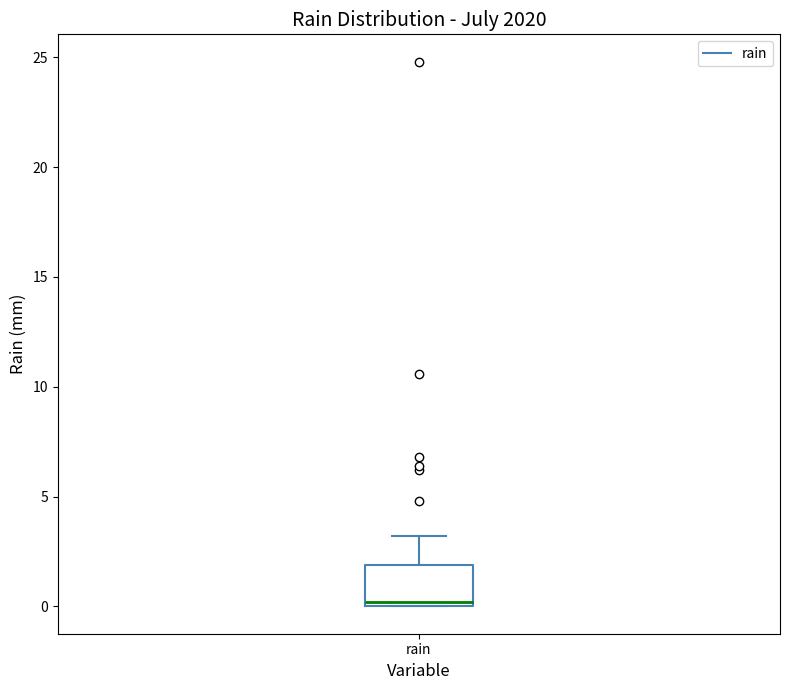

Where is the lower edge of the box for rain on the y-axis? The values are not printed on the chart, so give them approximately, as read against the axis.

0